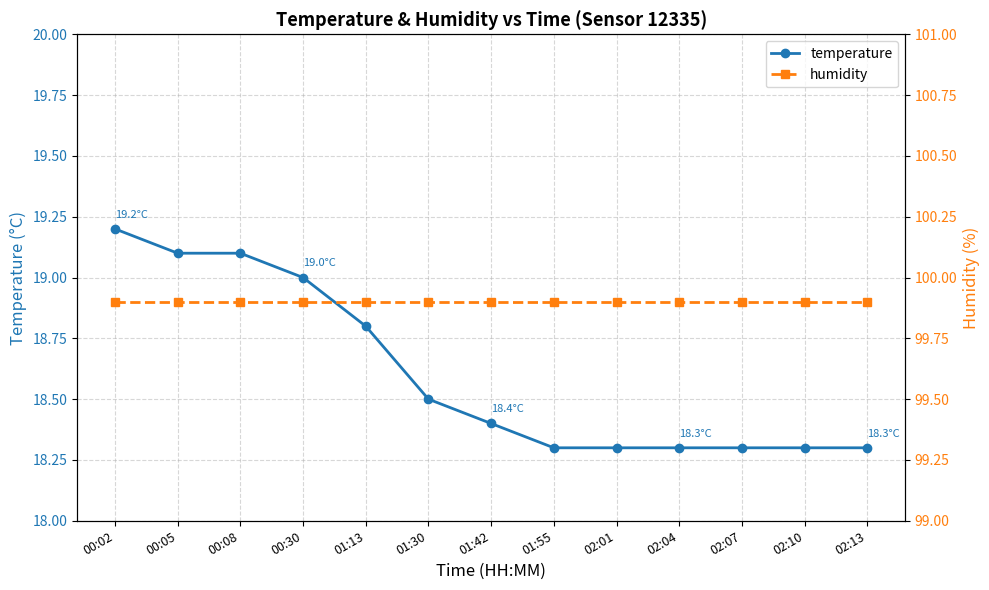

The value of temperature at 02:04 is 8.1. True or false?

False